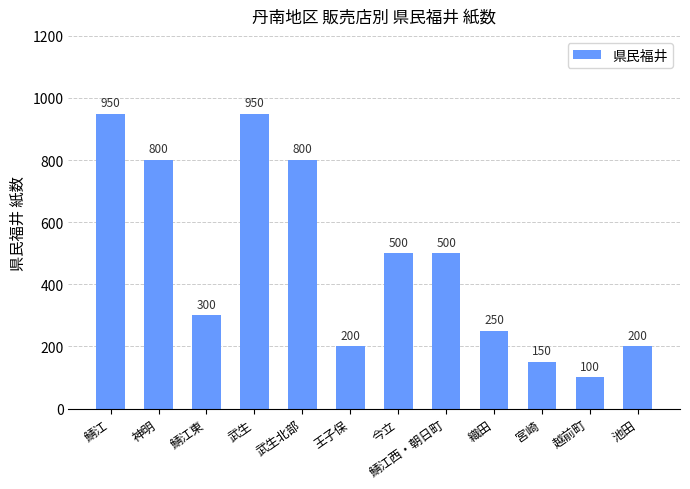

What position from the left is 武生?

4